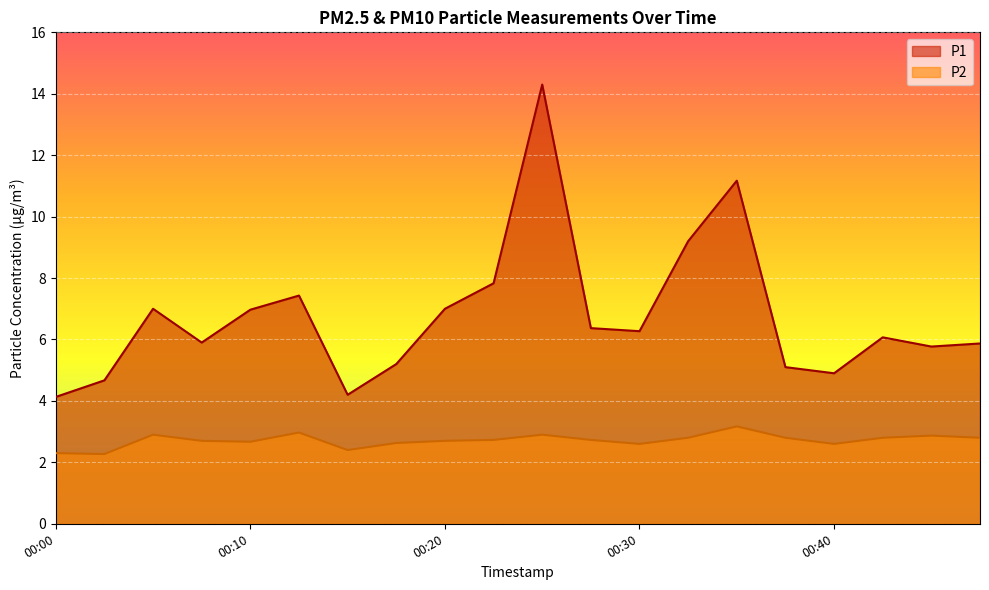

The value of P1 at 00:03 is 4.7. True or false?

True